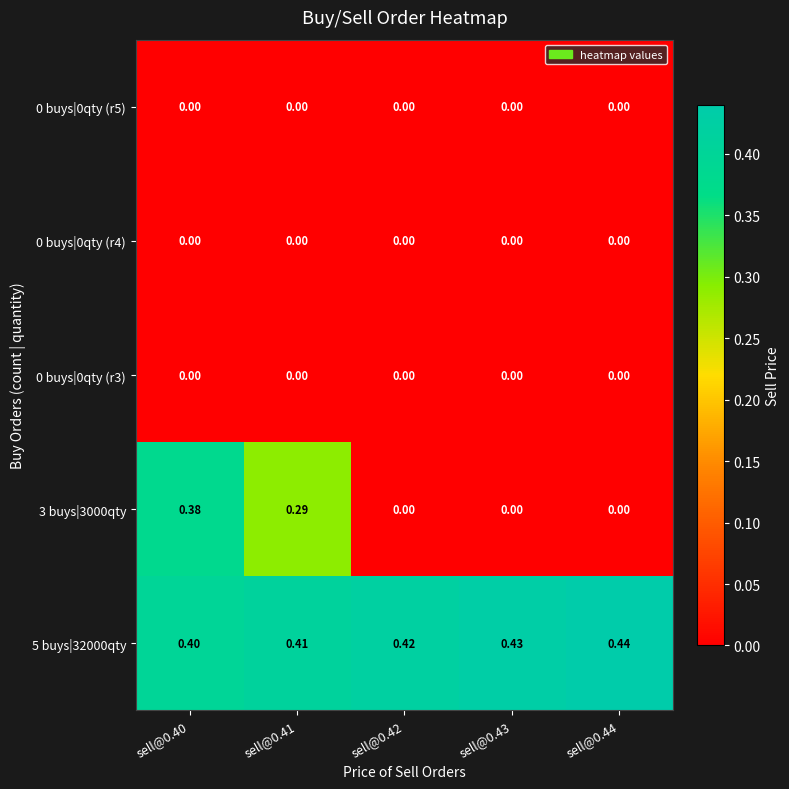

Is the value of 0 buys|0qty (r3) at sell@0.44 greater than the value of 3 buys|3000qty at sell@0.40?

No